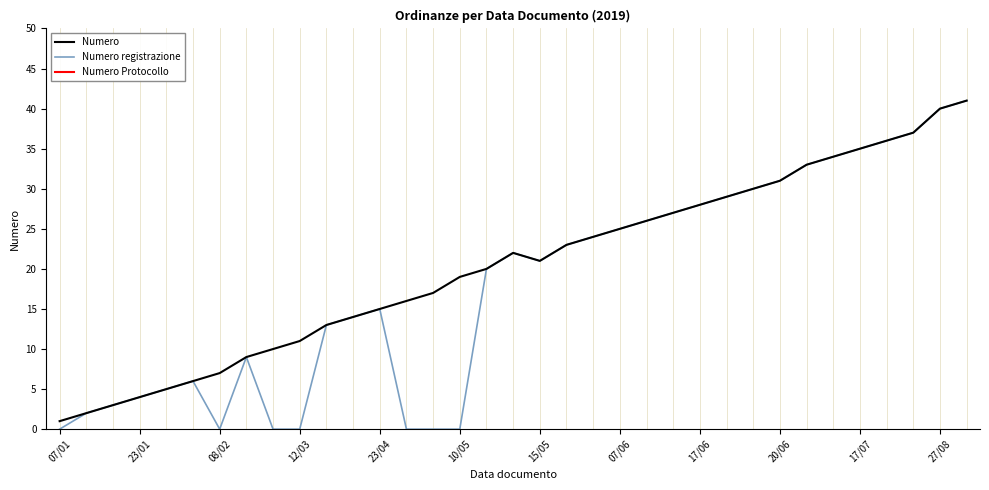

Is it true that Numero equals 5 at 23/04?

False